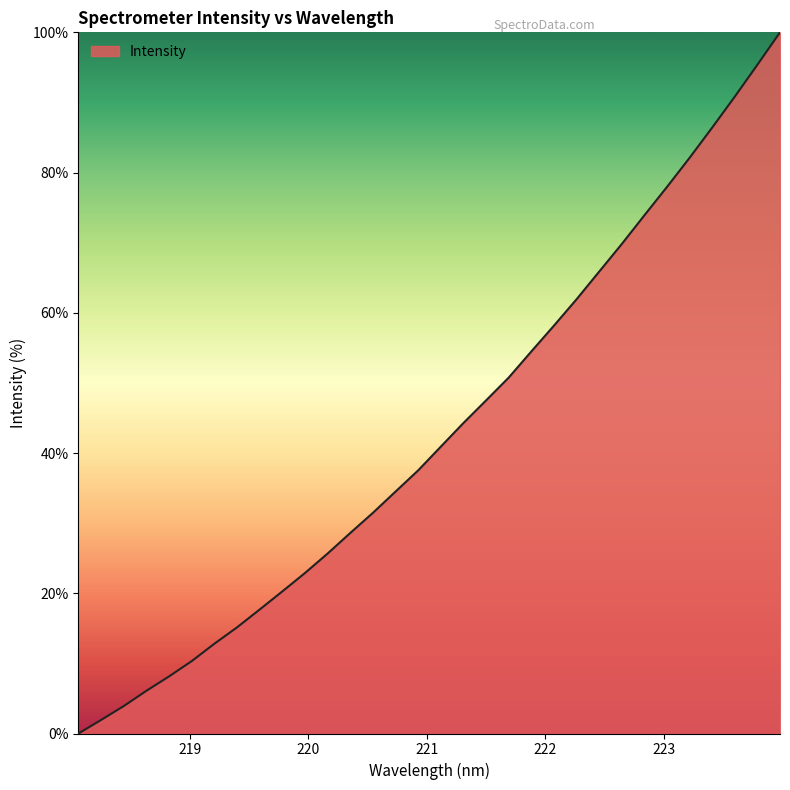

True or false: the data has more than 1 interior local peaks.

False